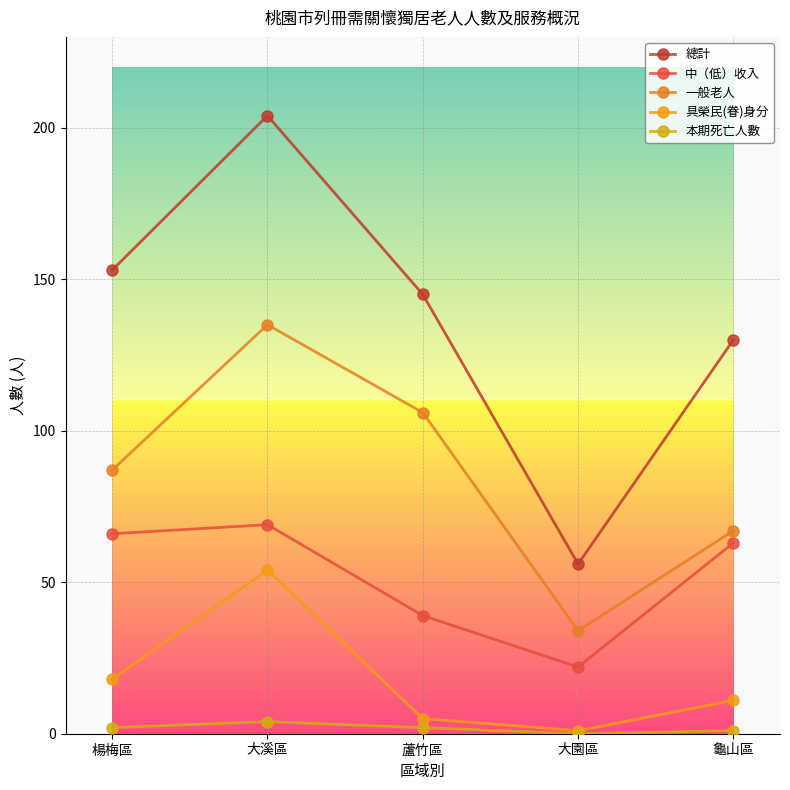

True or false: 本期死亡人數 has more than 1 points higher than both neighbors.

False